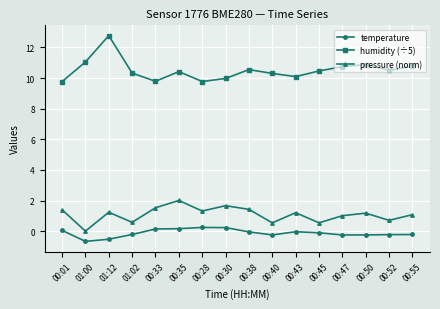

At how many categories does at least one series exceed 2?

16